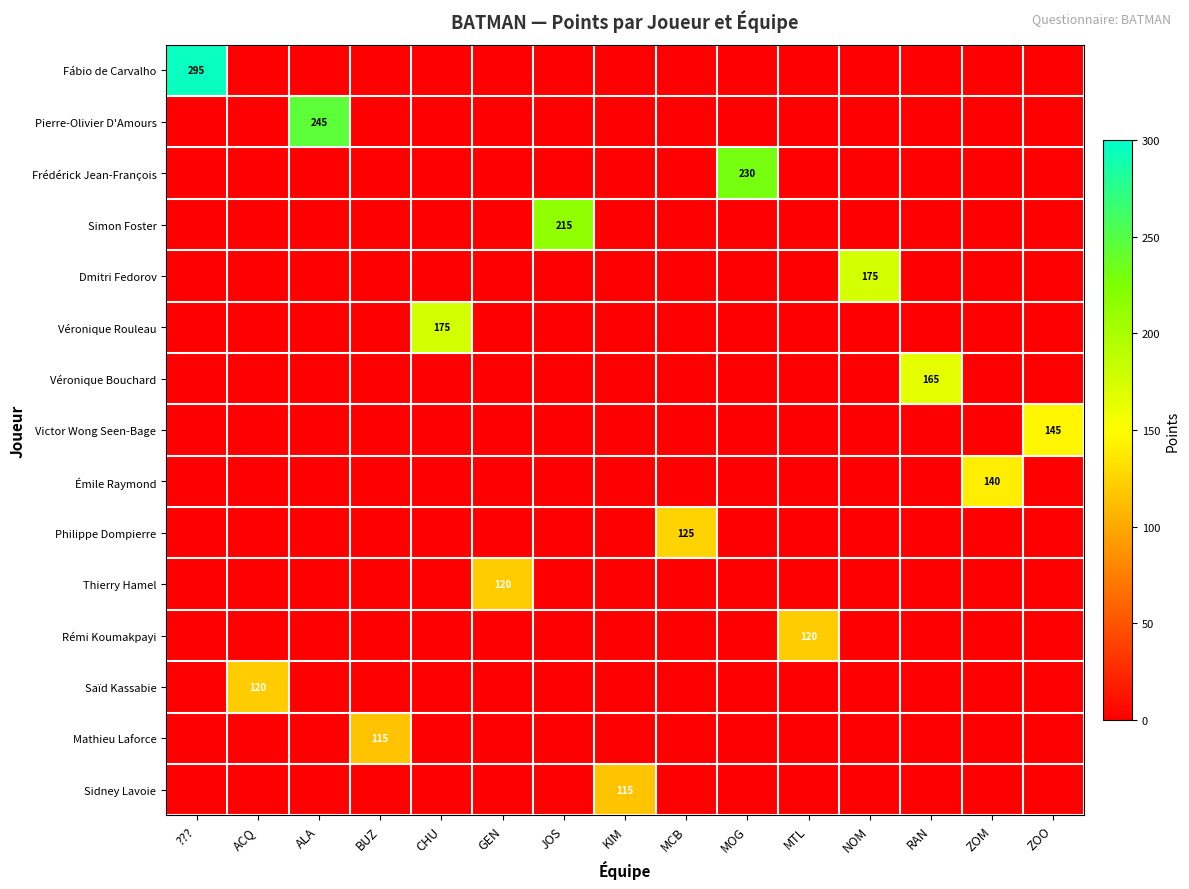

What is the spread (max minus min) of values at RAN?

165